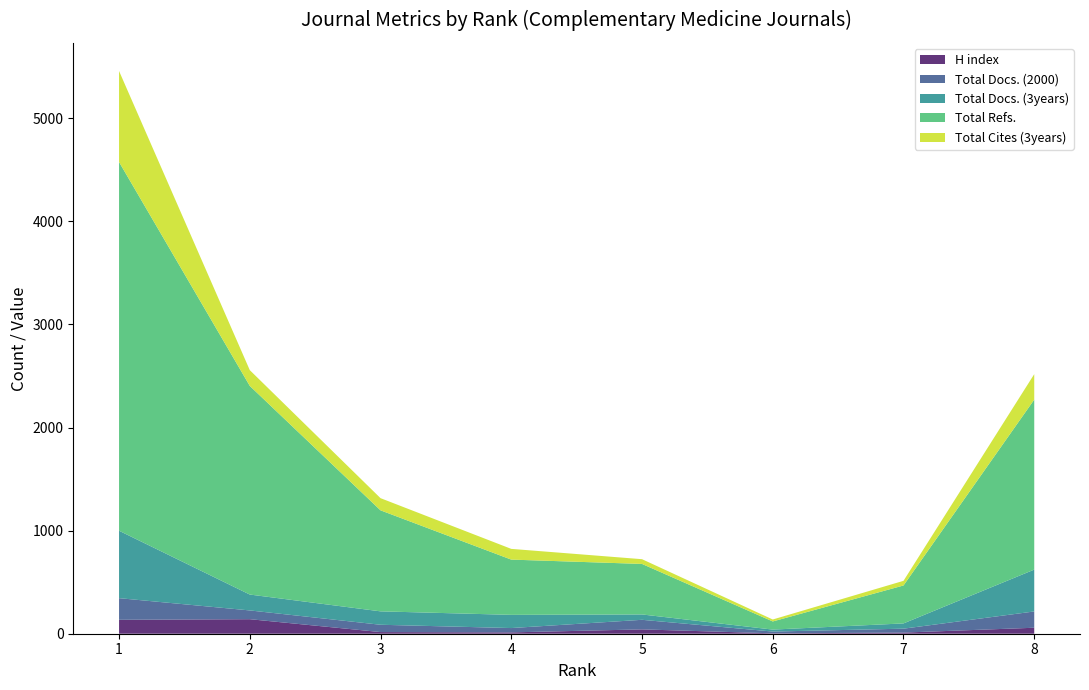

Reading left to right, transcribe all the data shown in this chart.

H index: 135	141	16	13	42	4	11	58
Total Docs. (2000): 210	85	71	42	93	17	38	158
Total Docs. (3years): 654	154	130	128	52	19	51	406
Total Refs.: 3577	2024	980	536	490	79	368	1649
Total Cites (3years): 883	153	118	104	46	19	45	247